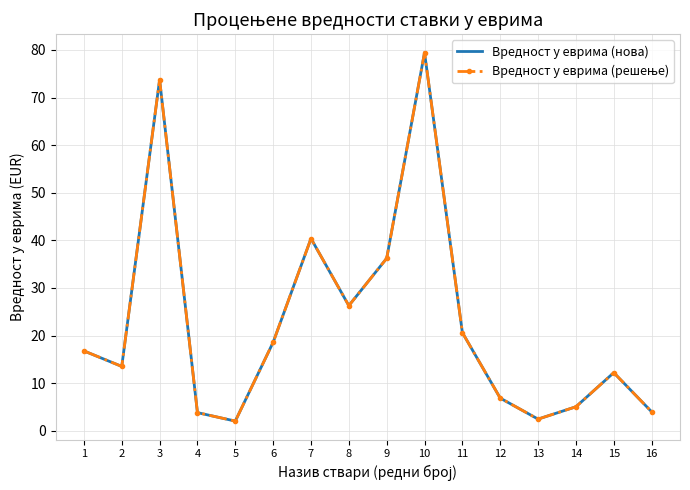

How many data points in Вредност у еврима (решење) are less than 16?

8